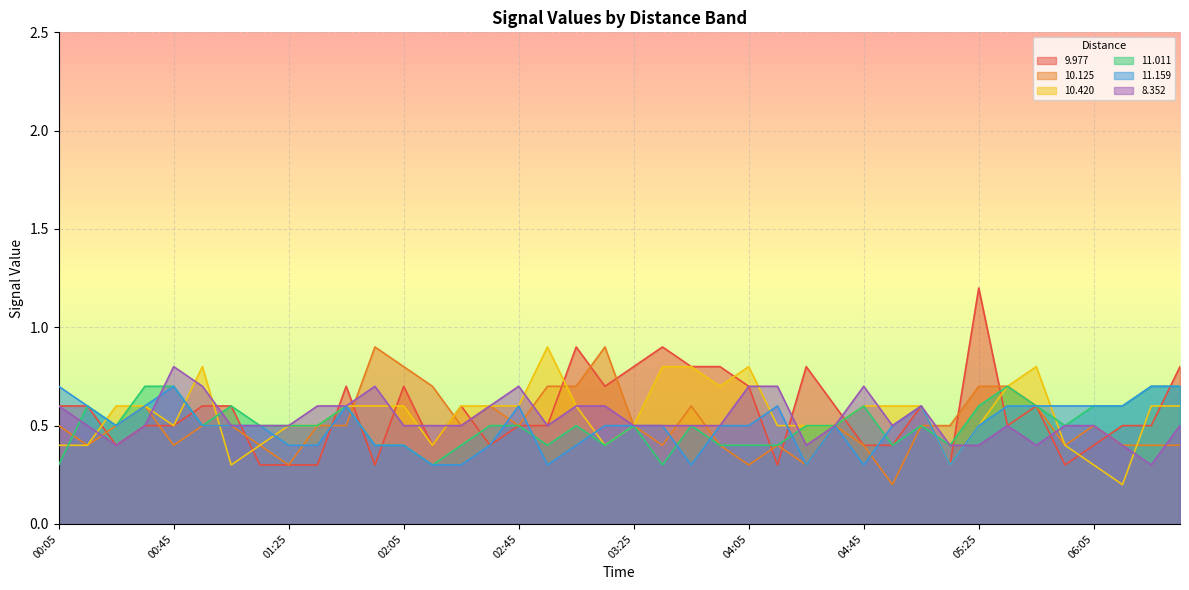

True or false: 8.352 has a value of 0.7 at 00:55.

True